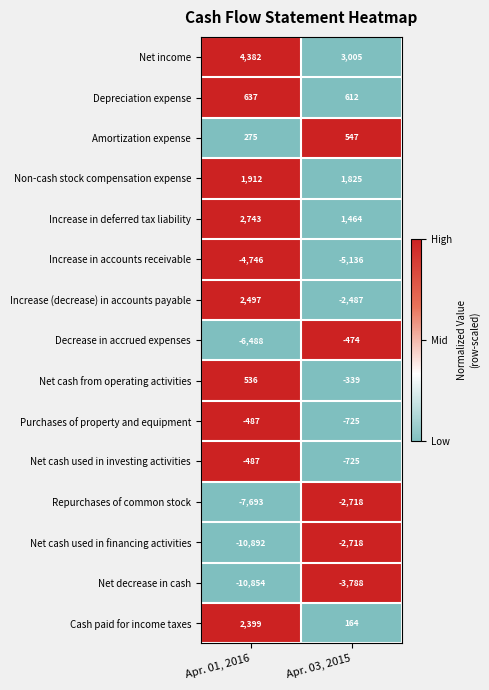

At which label is Repurchases of common stock closest to -5205?

Apr. 03, 2015